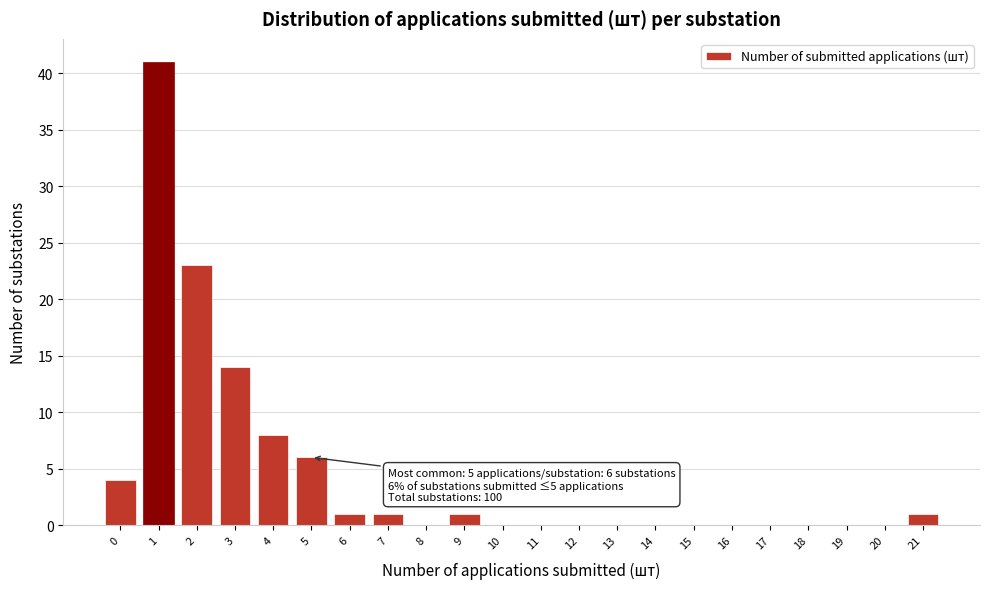

Reading left to right, extract all data points from this chart.

0=4	1=41	2=23	3=14	4=8	5=6	6=1	7=1	8=0	9=1	10=0	11=0	12=0	13=0	14=0	15=0	16=0	17=0	18=0	19=0	20=0	21=1